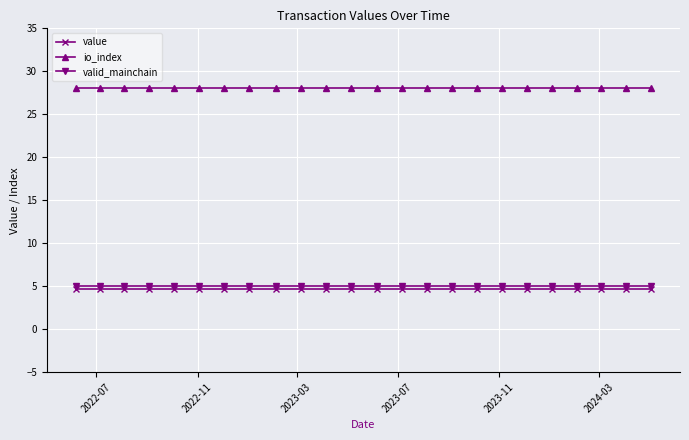

Reading left to right, extract all data points from this chart.

value: 4.6	4.6	4.6	4.6	4.6	4.6	4.6	4.6	4.6	4.6	4.6	4.6	4.6	4.6	4.6	4.6	4.6	4.6	4.6	4.6	4.6	4.6	4.6	4.6
io_index: 28.0	28.0	28.0	28.0	28.0	28.0	28.0	28.0	28.0	28.0	28.0	28.0	28.0	28.0	28.0	28.0	28.0	28.0	28.0	28.0	28.0	28.0	28.0	28.0
valid_mainchain: 5.0	5.0	5.0	5.0	5.0	5.0	5.0	5.0	5.0	5.0	5.0	5.0	5.0	5.0	5.0	5.0	5.0	5.0	5.0	5.0	5.0	5.0	5.0	5.0